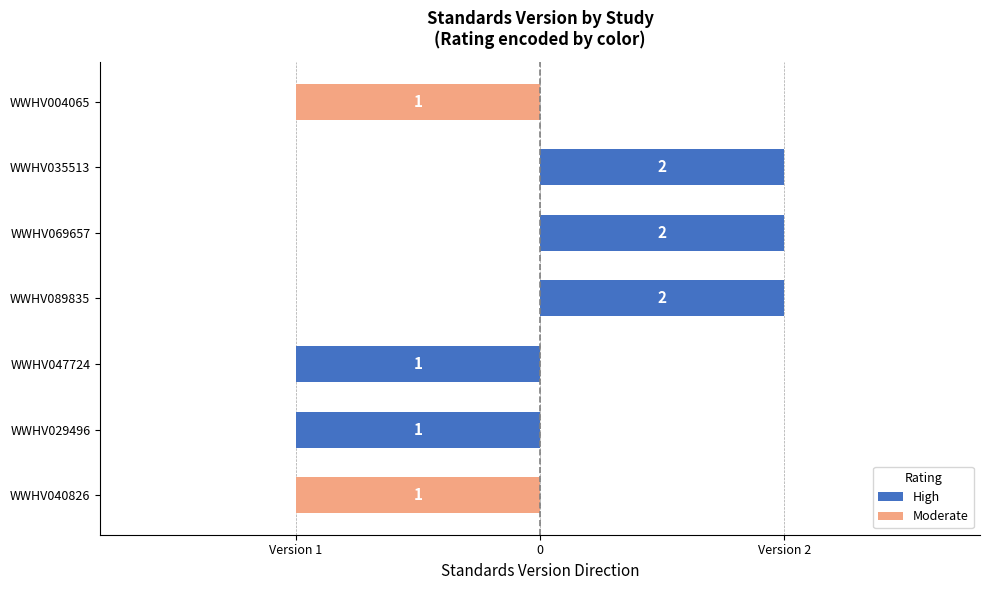

Count the number of data series in this chart.

2